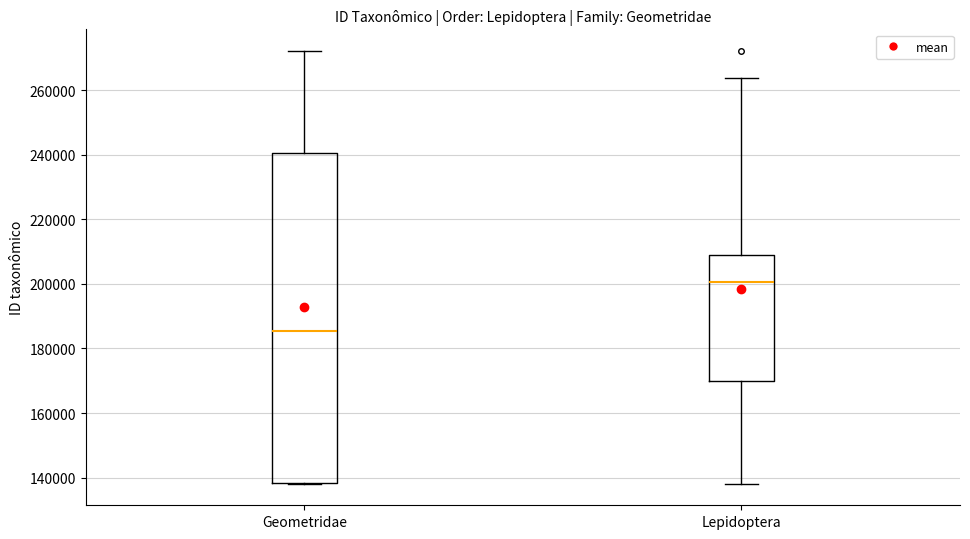

Which box's median line is the lowest?

Geometridae